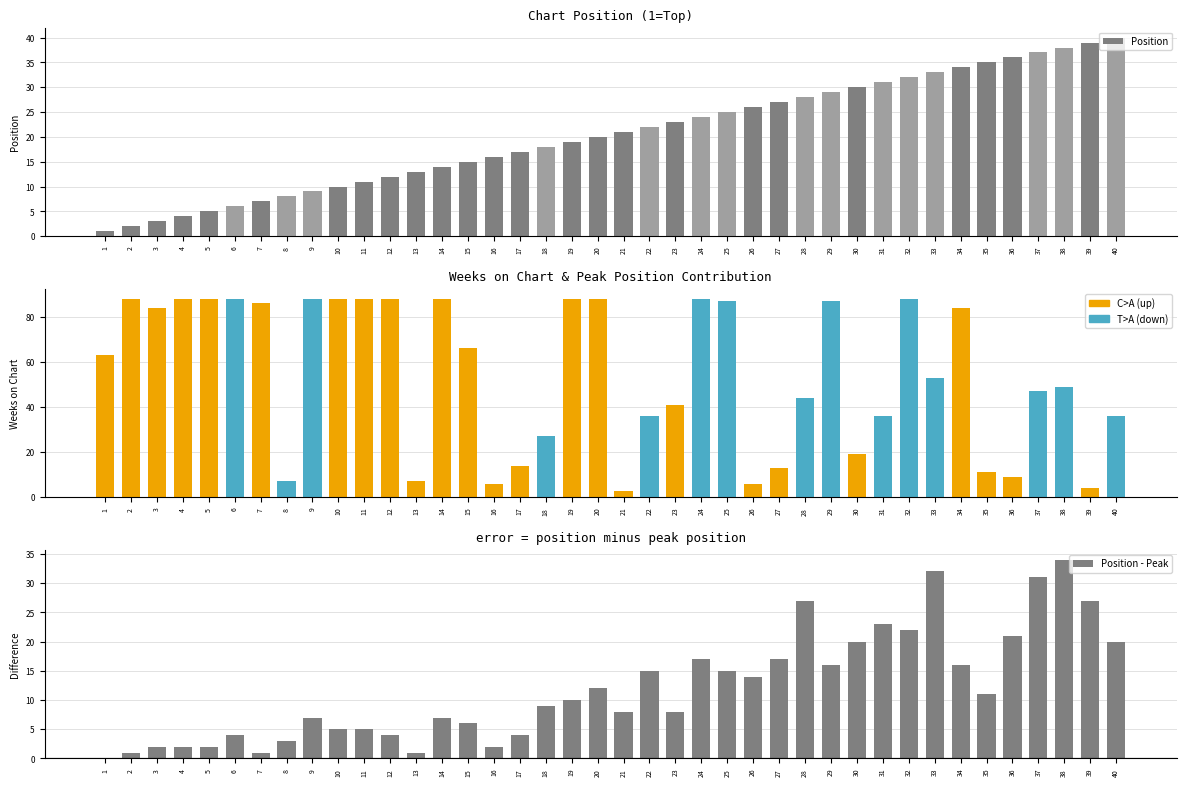

Which category has the lowest value in the Position series?

1